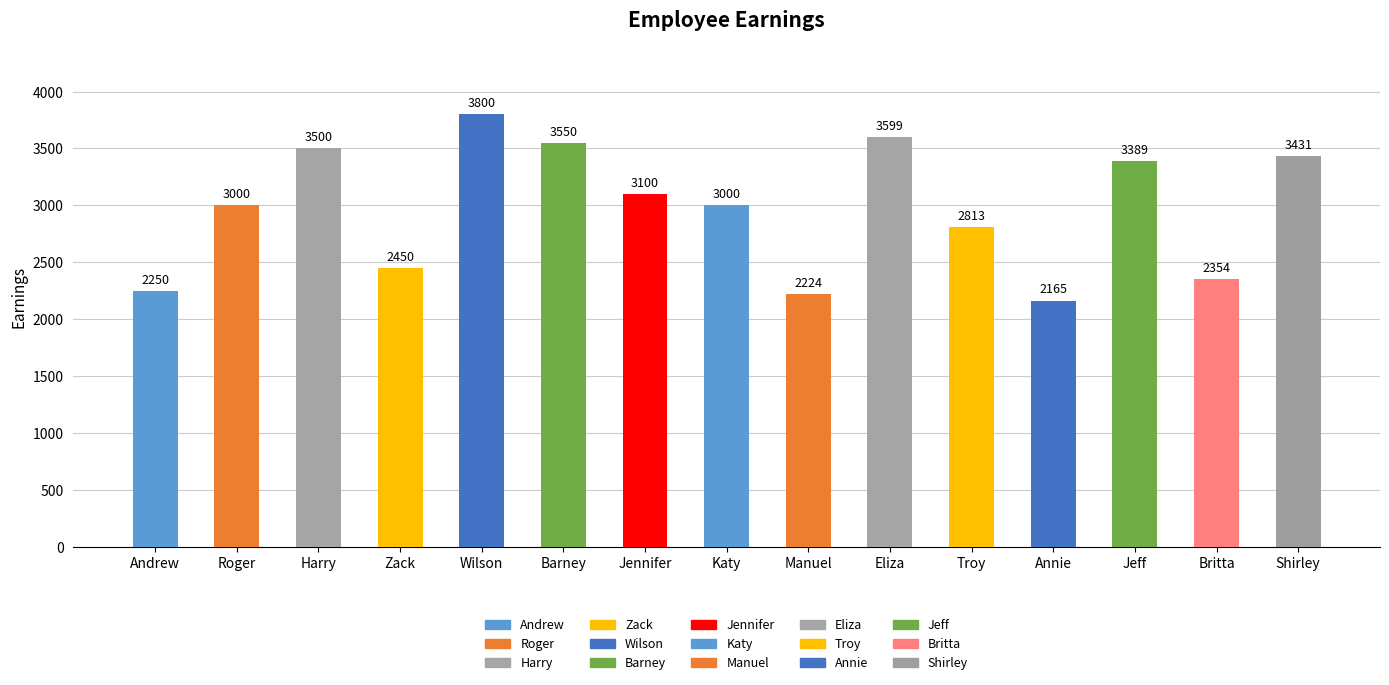

What is the label of the 14th bar from the left?

Britta